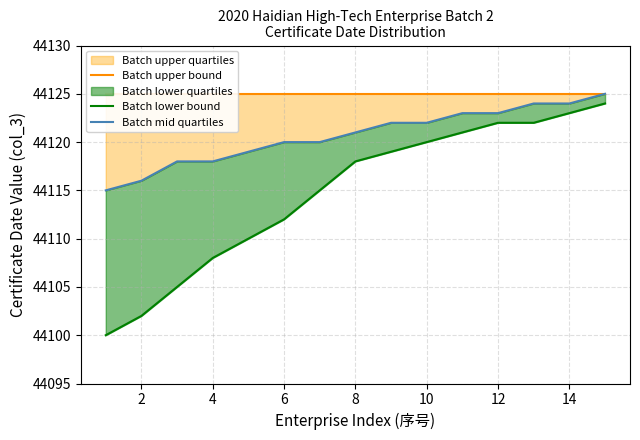

True or false: Batch mid quartiles and Batch lower bound cross at least once.

False